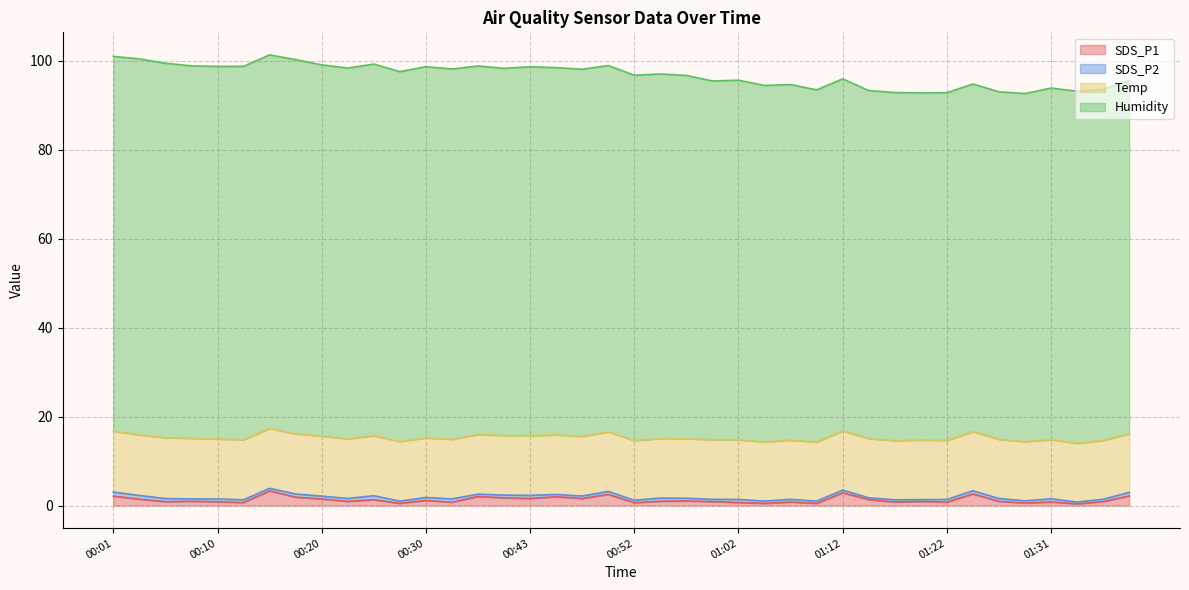

At which category is the sum across all series the highest?

00:15